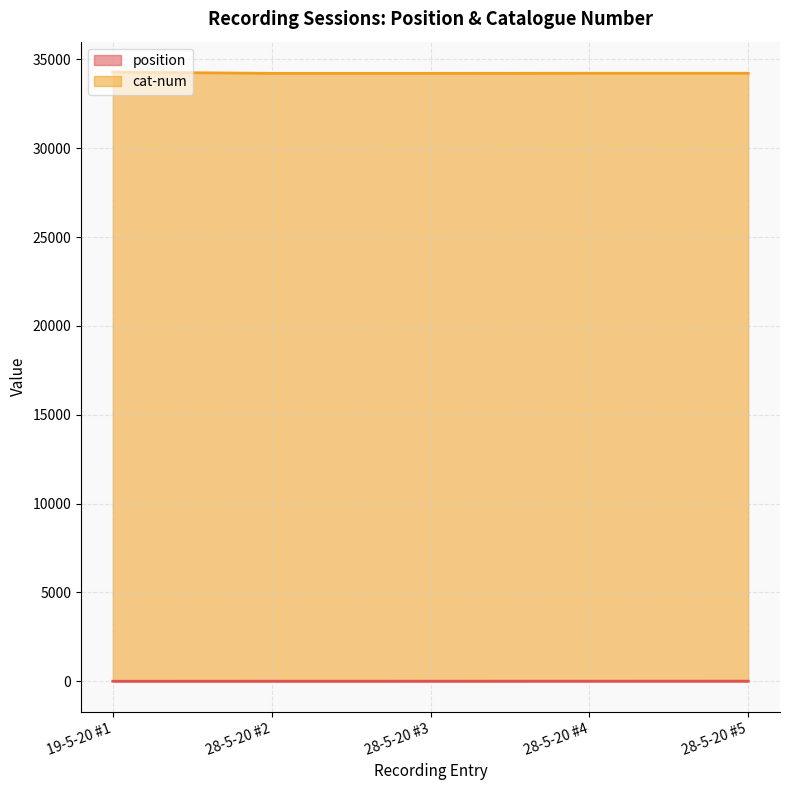

How many data points in cat-num are above 34221?

1